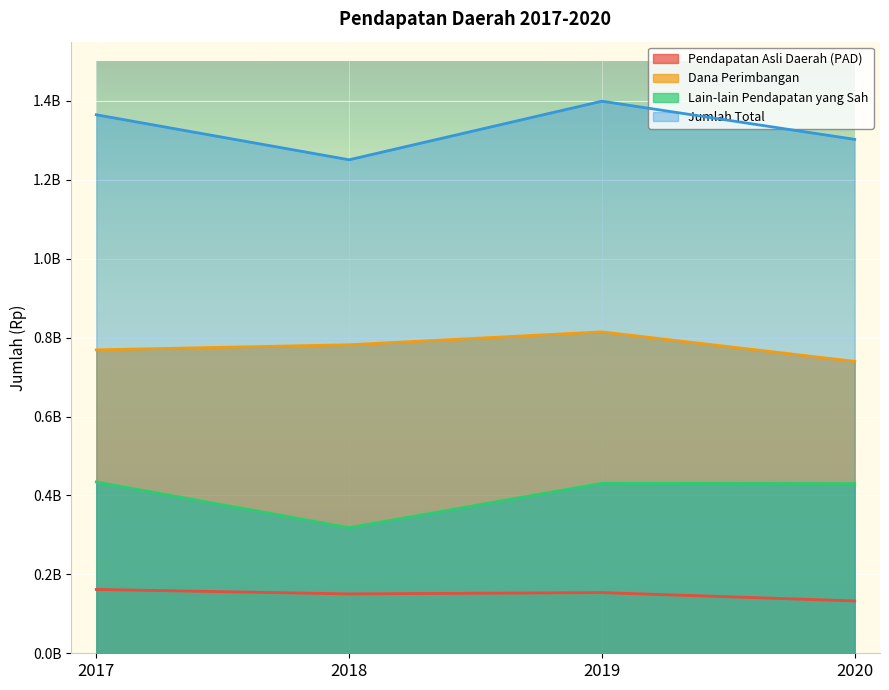

What is the total value across all series at 2018?

2501363389